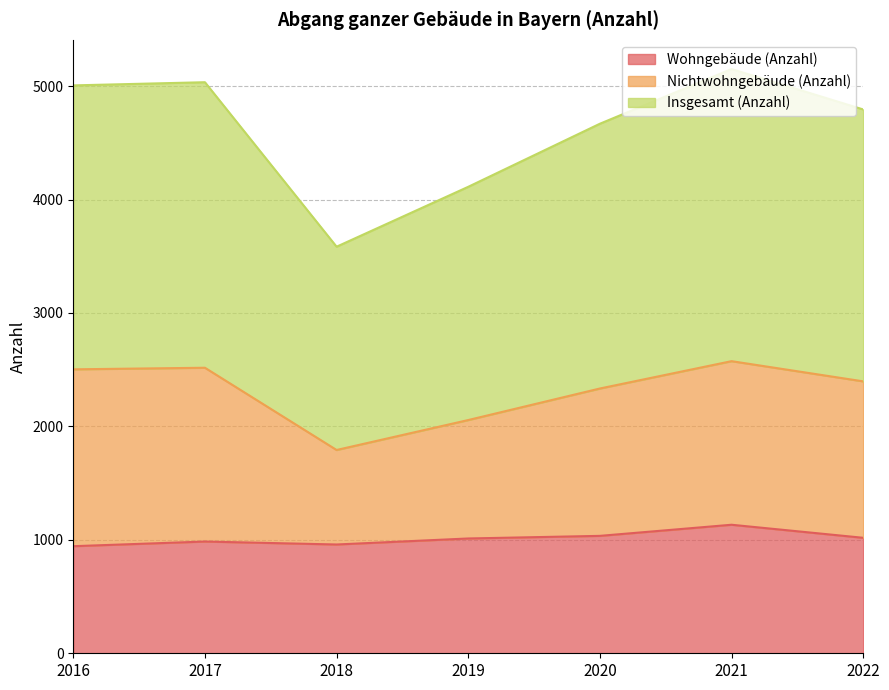

What is the lowest value of the Wohngebäude (Anzahl) series?

944